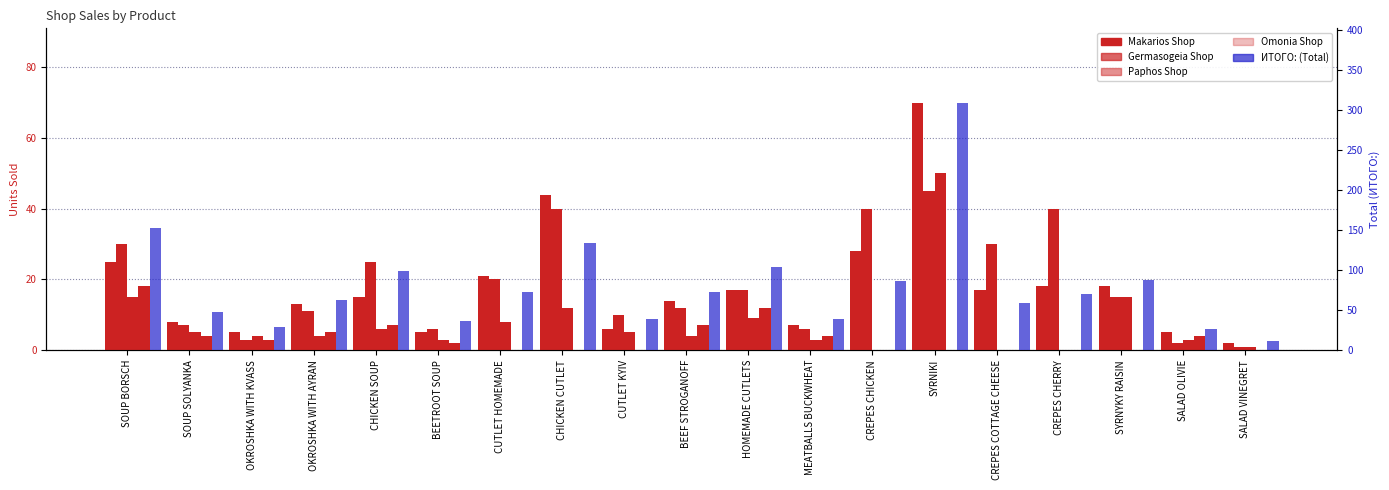

The Makarios Shop series shows 21 at CUTLET HOMEMADE. True or false?

True